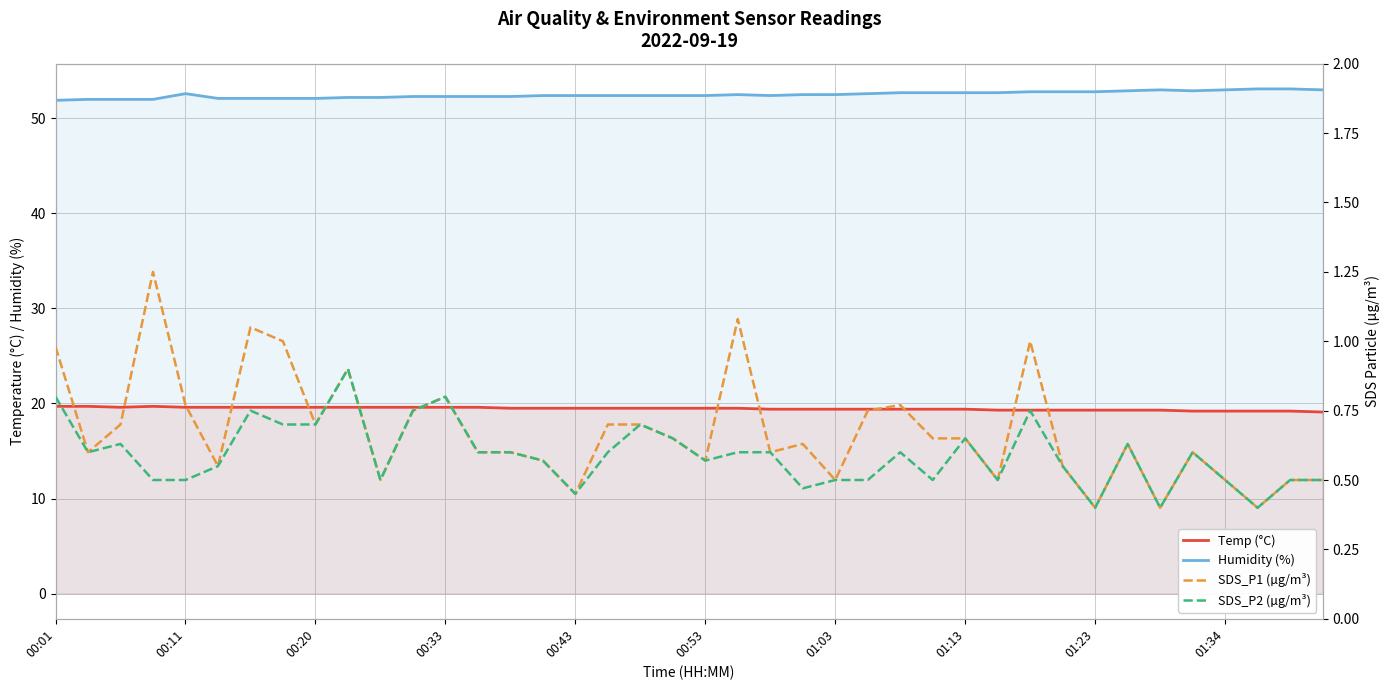

Which series has the largest total across all categories?

Humidity (%)